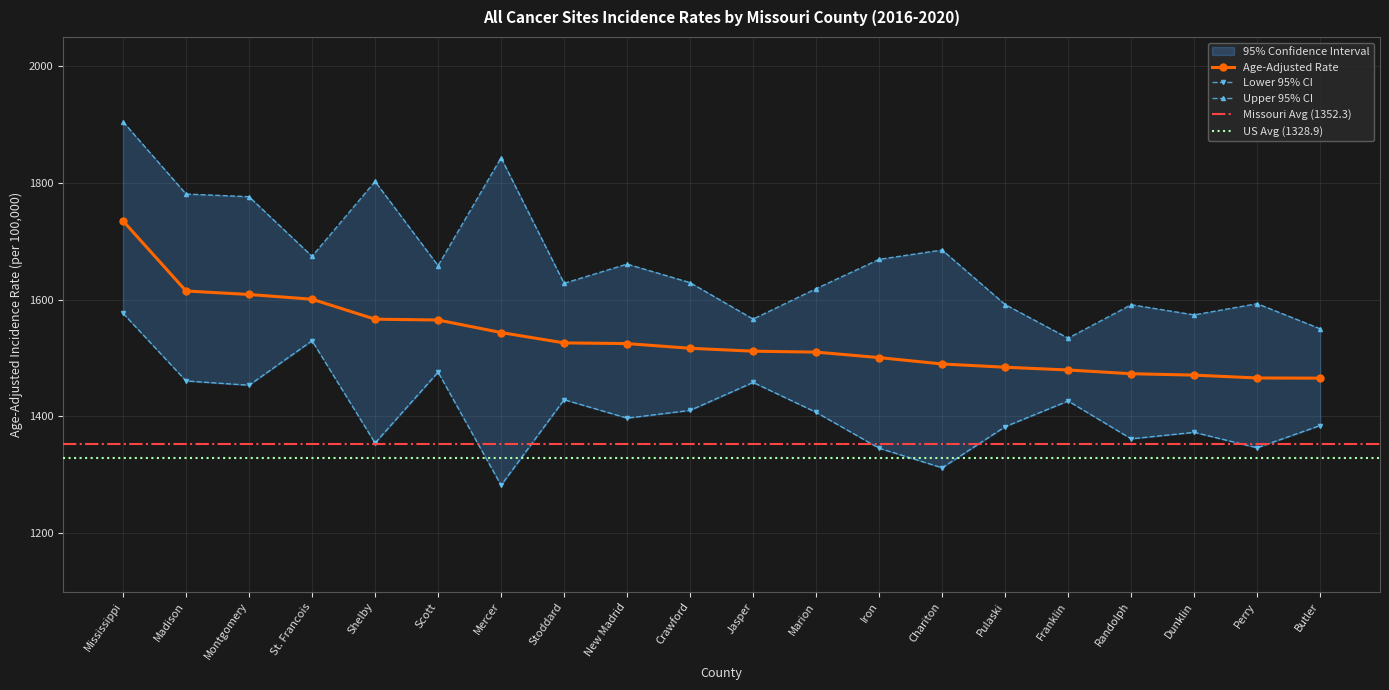

What is the greatest value displayed?

1904.8